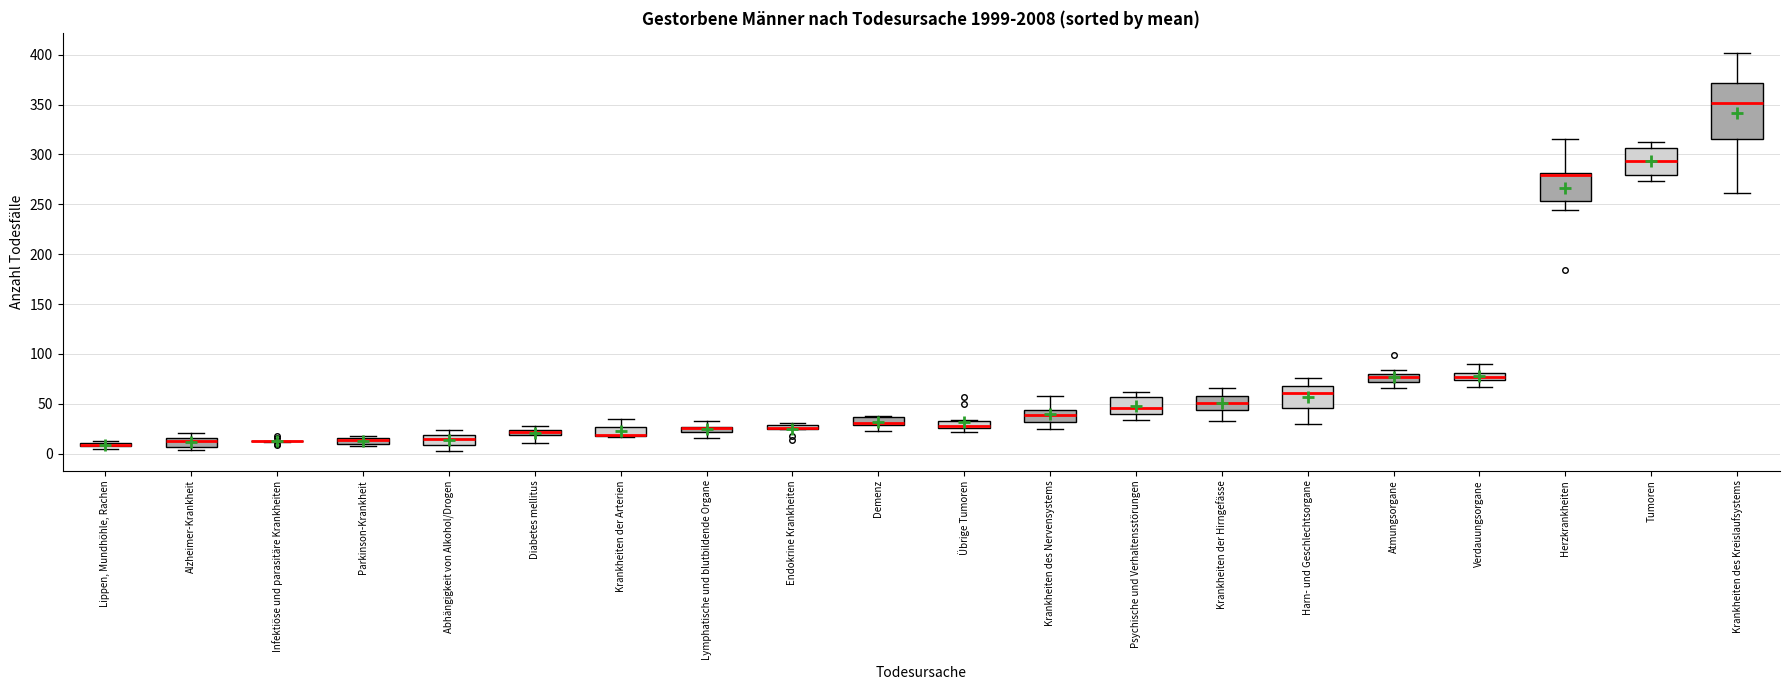

Where does the lower whisker of the box for Herzkrankheiten end on the y-axis? The values are not printed on the chart, so give them approximately, as read against the axis.

245